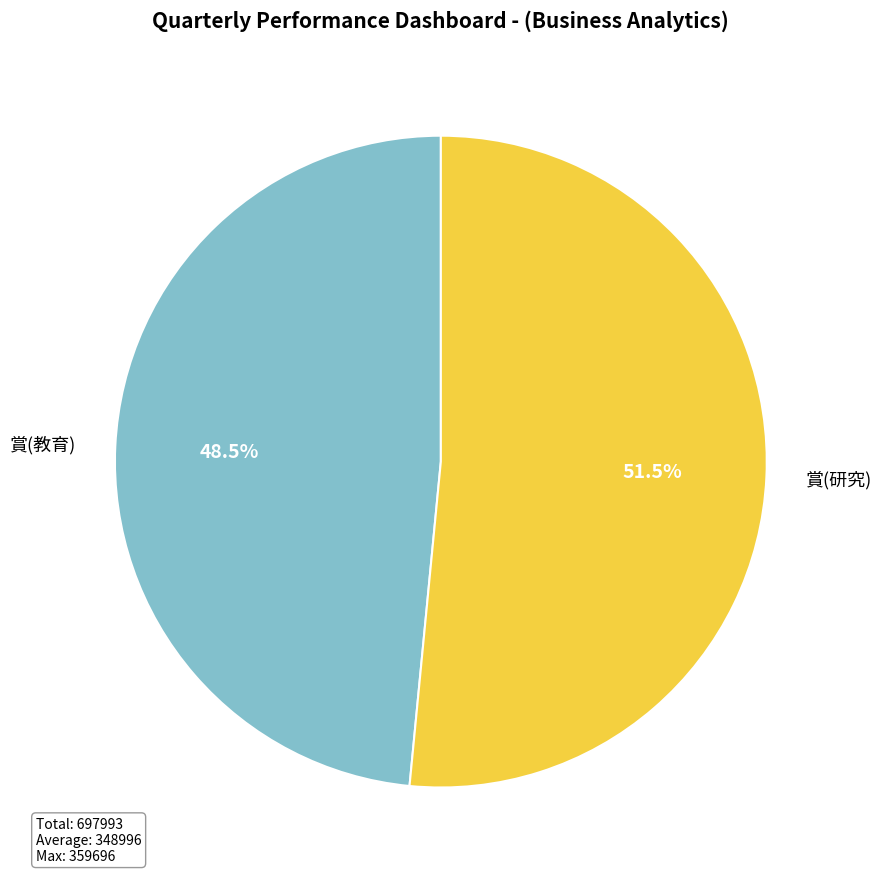

Does 賞(研究) represent more than half of the total?

Yes